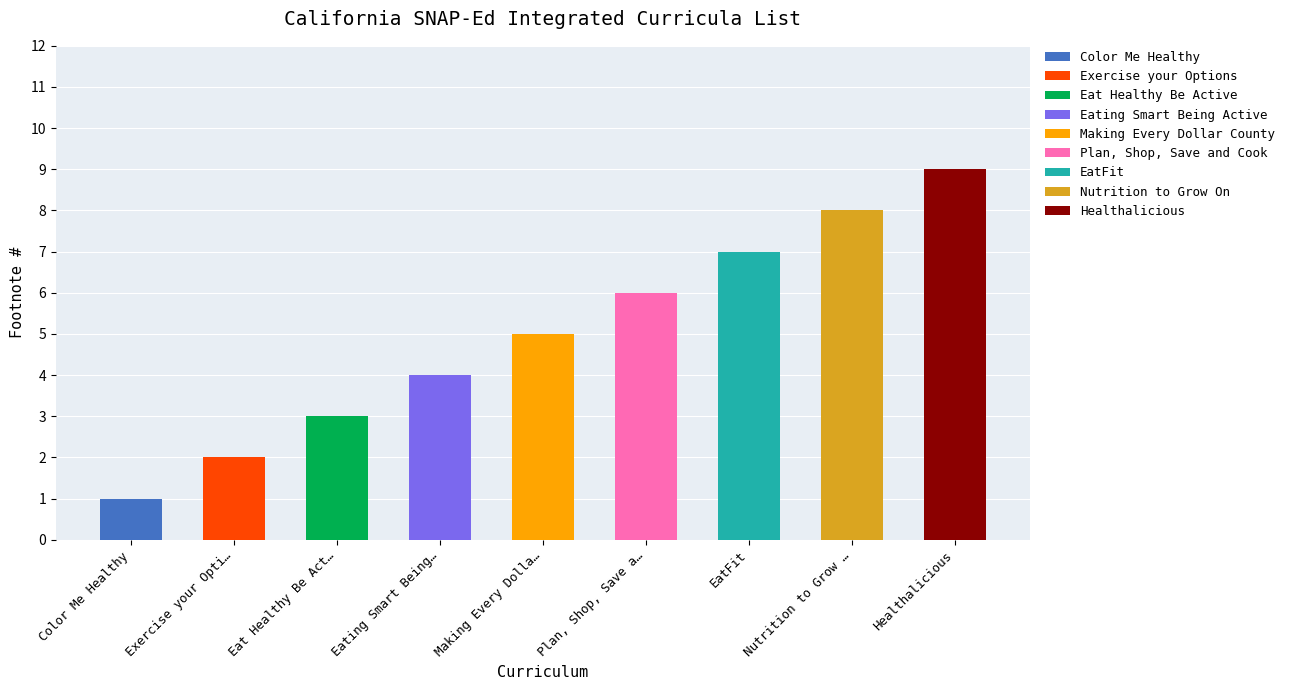

Reading left to right, extract all data points from this chart.

1	2	3	4	5	6	7	8	9